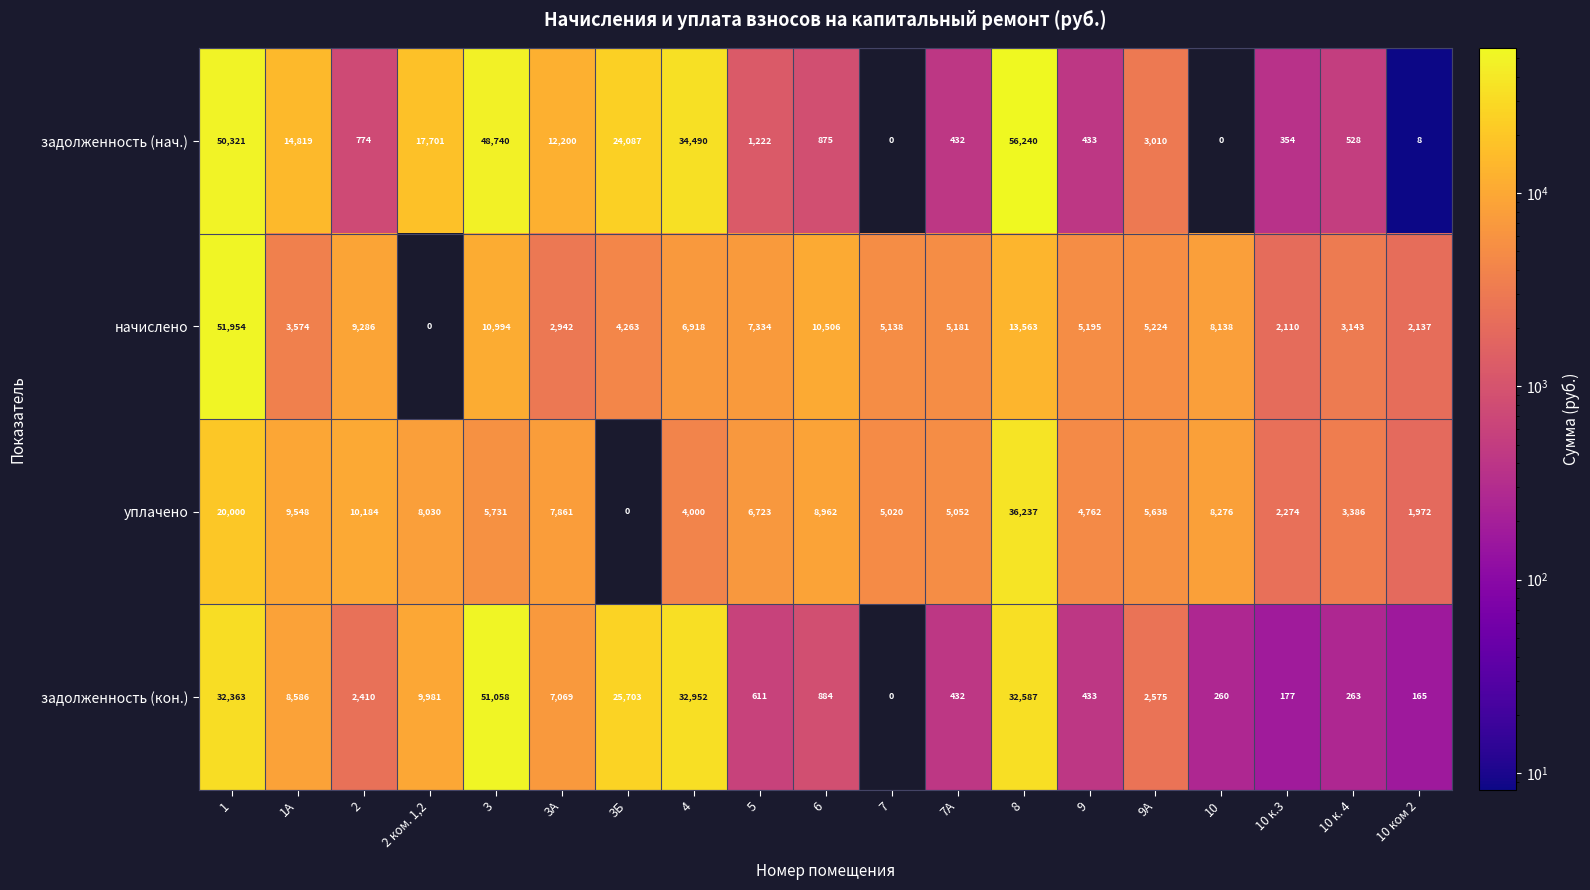

Where is начислено nearest to the value 25977?

8